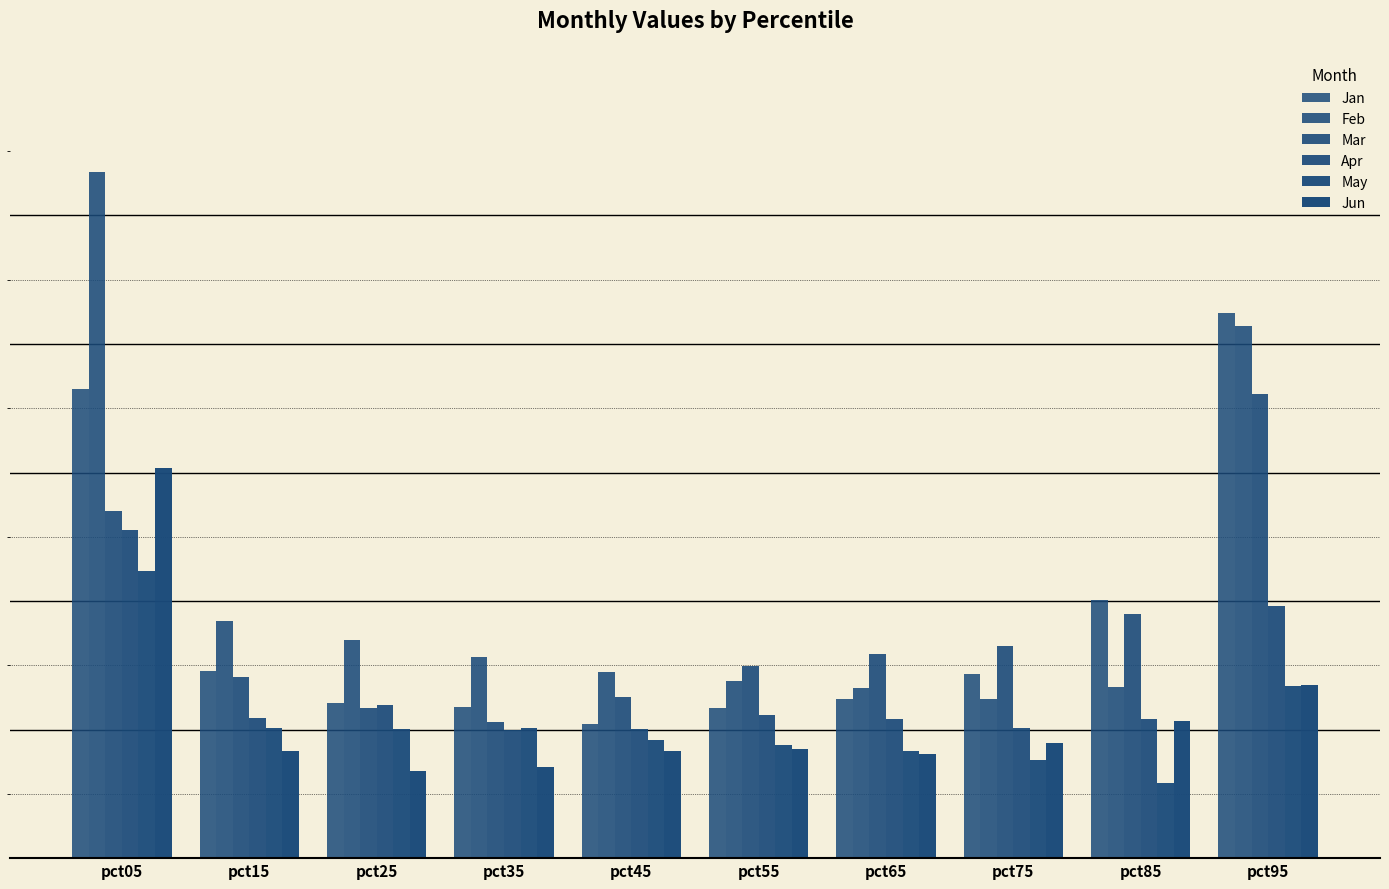

What is the value of the May bar at the 4th from the left?

0.2